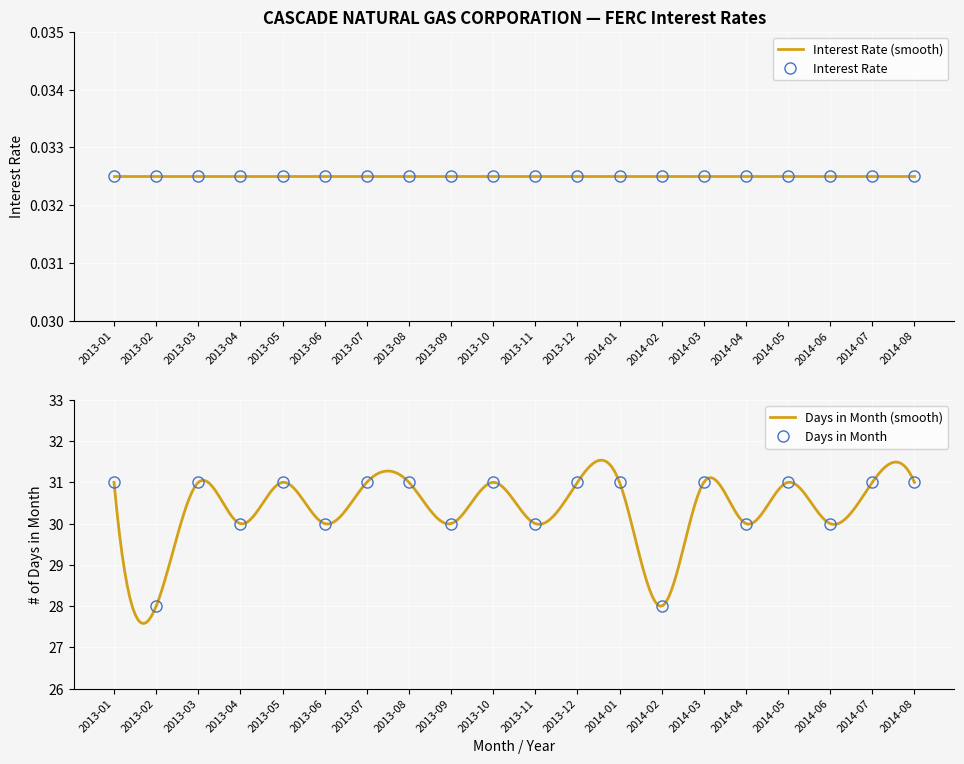

Is it true that the value at 2013-11 is 16?

False